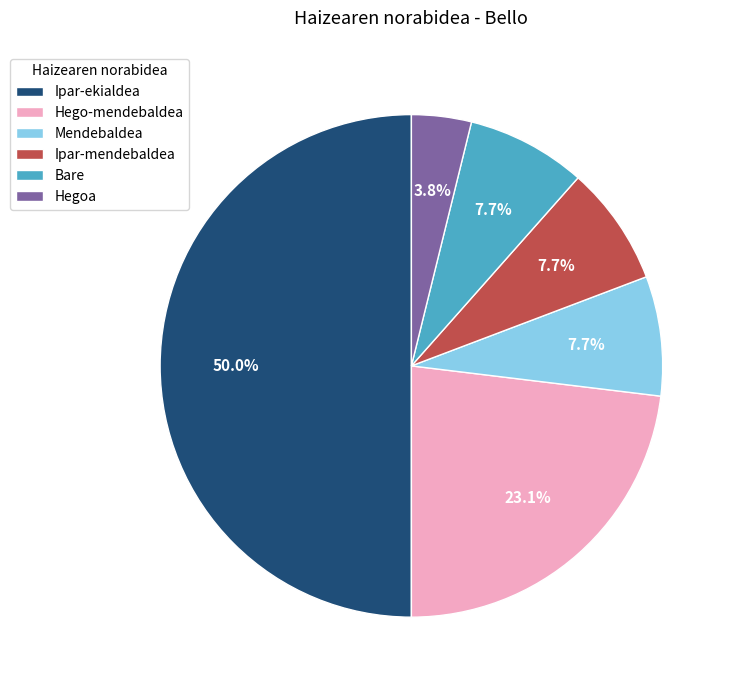

What portion of the pie excludes Hego-mendebaldea?

76.9%